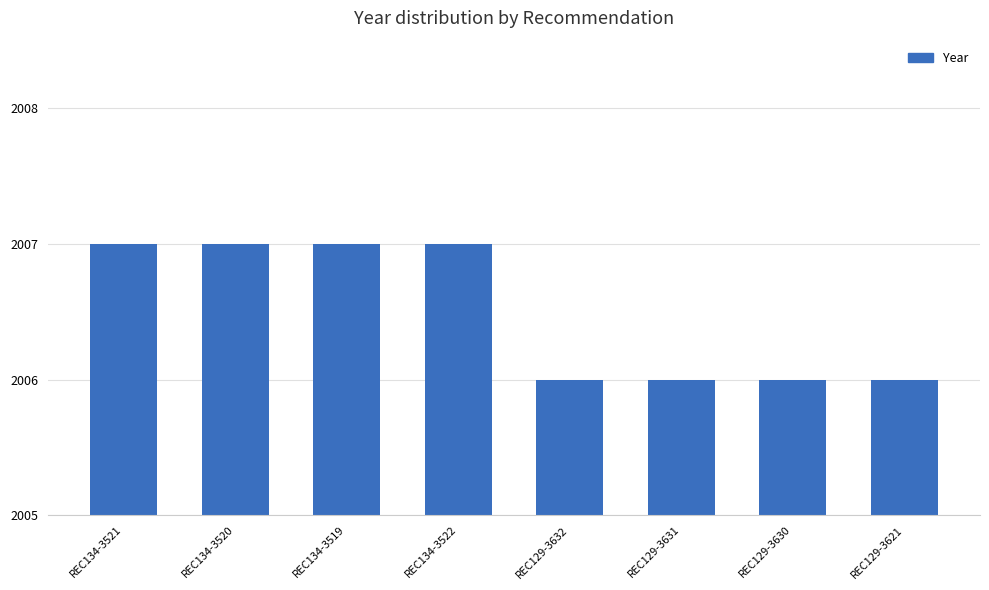

What is the label of the 1st bar from the right?

REC129-3621